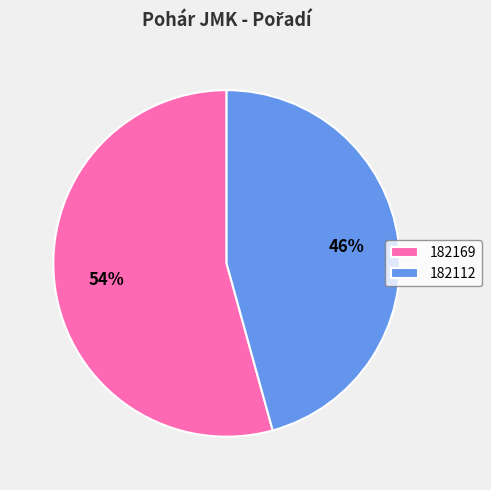

Rank the categories by value from highest to lowest.

182169, 182112